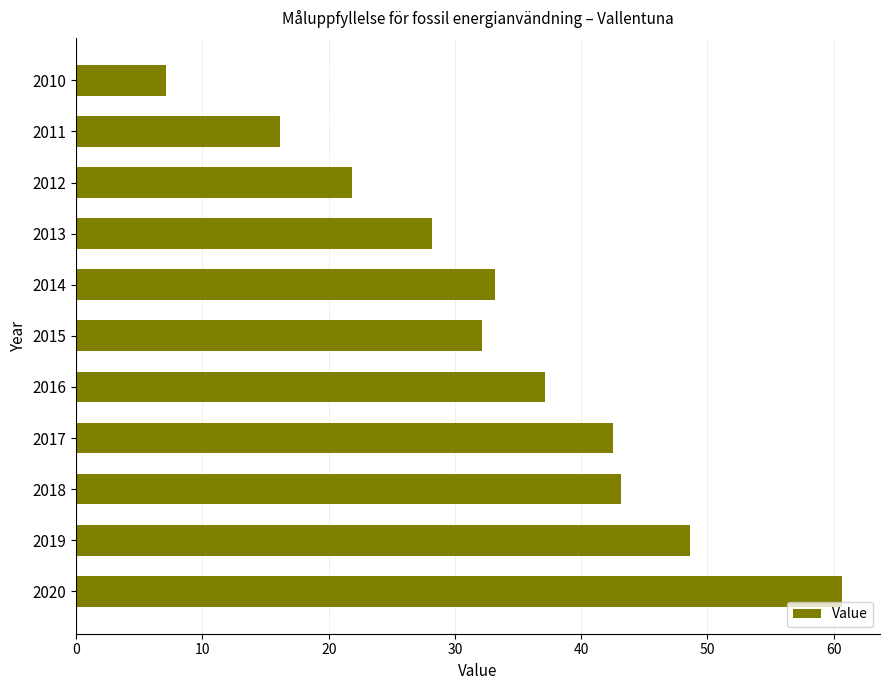

What is the sum of all values?

370.7